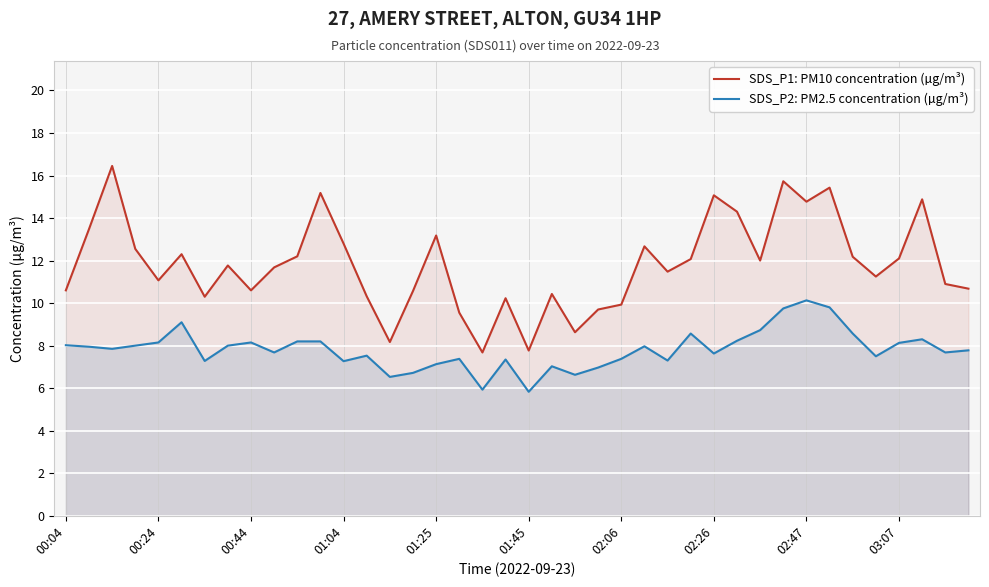

Which series has the largest range (max minus min)?

SDS_P1: PM10 concentration (µg/m³)